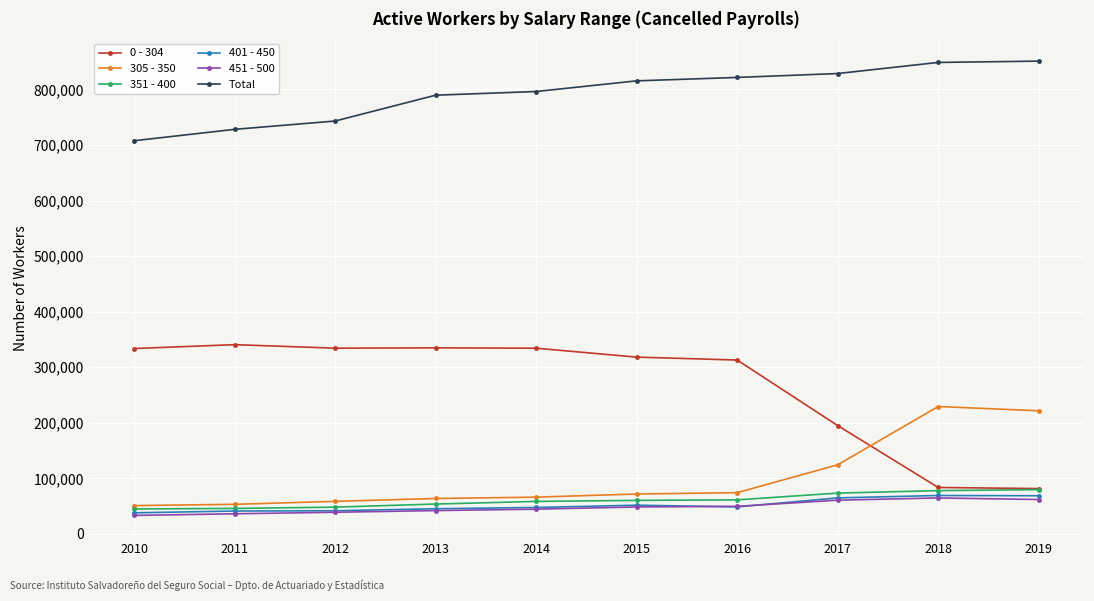

How many data points in 305 - 350 are less than 71848?

5